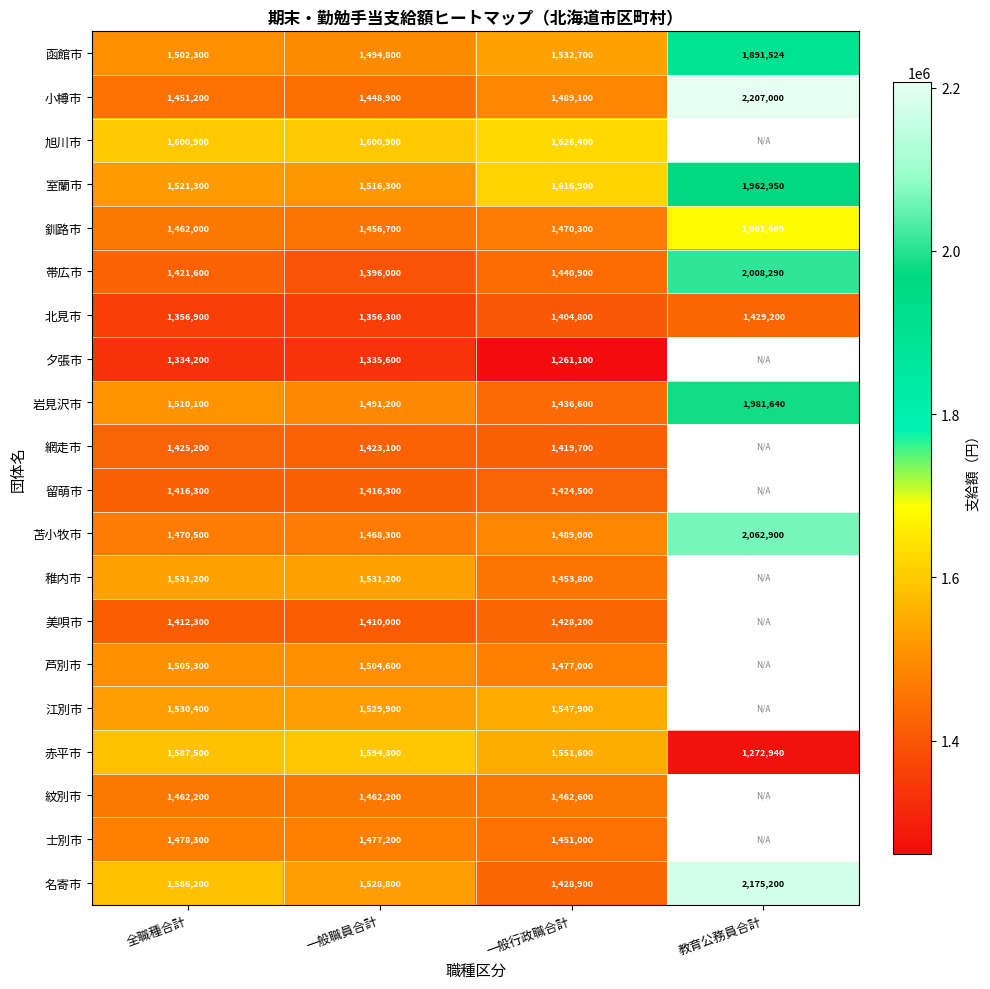

True or false: 小樽市 has a value of 1979607.8 at 一般行政職合計.

False